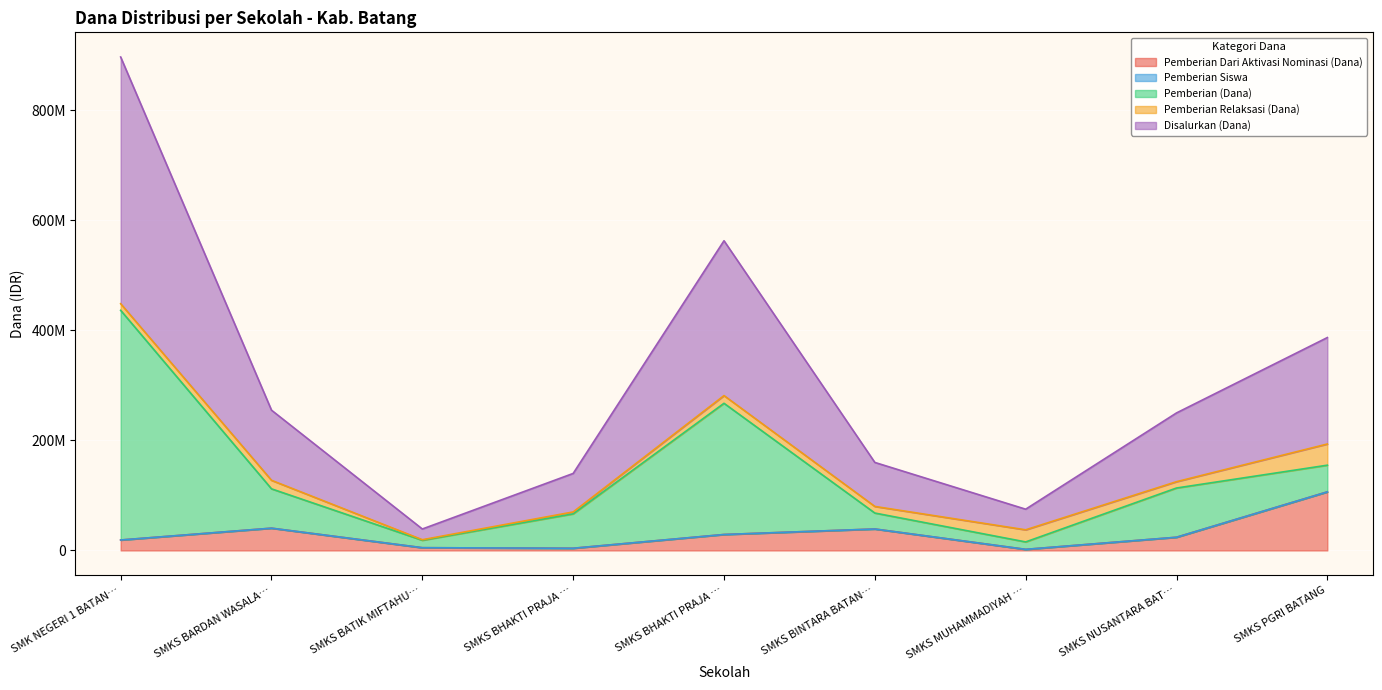

Which label corresponds to the smallest value in the chart?

SMKS MUHAMMADIYAH …